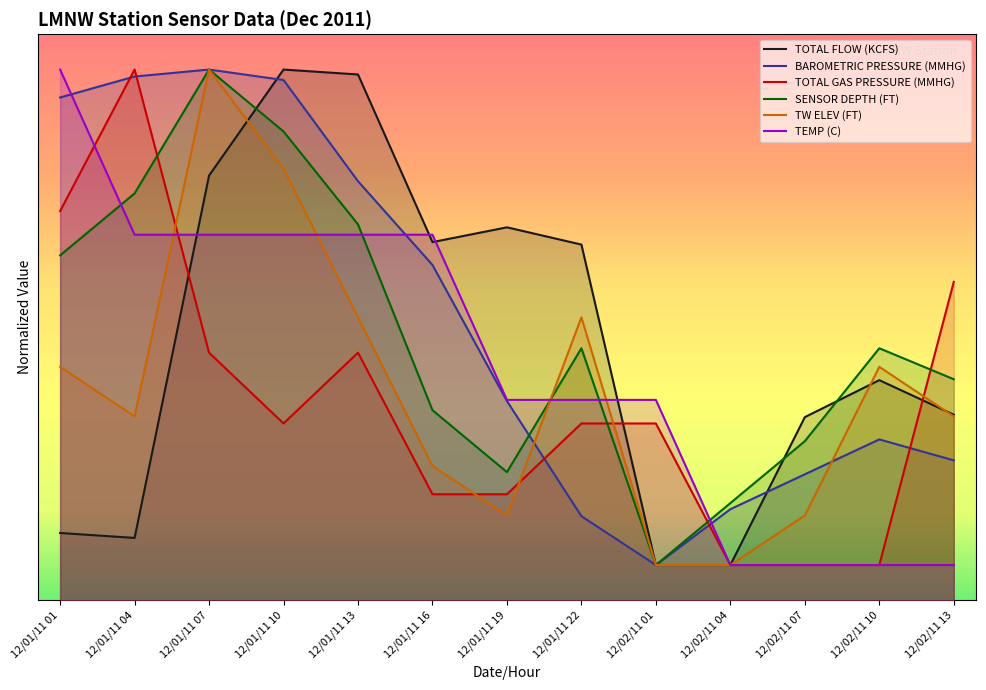

What is the label of the 4th point from the right?

12/02/11 04